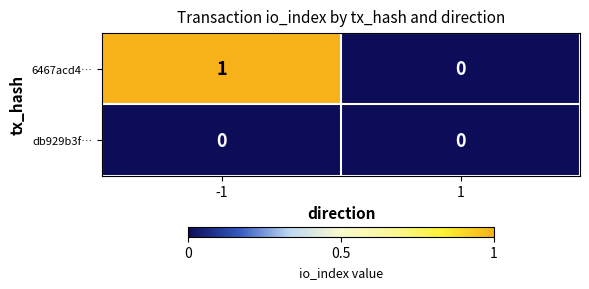

At -1, list the series in order from largest to smallest.

6467acd4…, db929b3f…